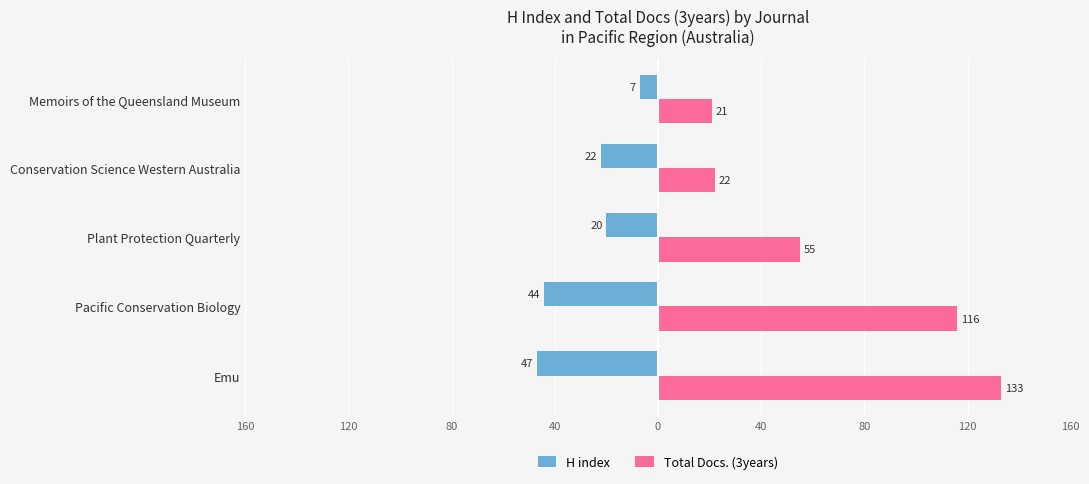

Reading left to right, what are all the values shown in this chart?

H index: -47	-44	-20	-22	-7
Total Docs. (3years): 133	116	55	22	21